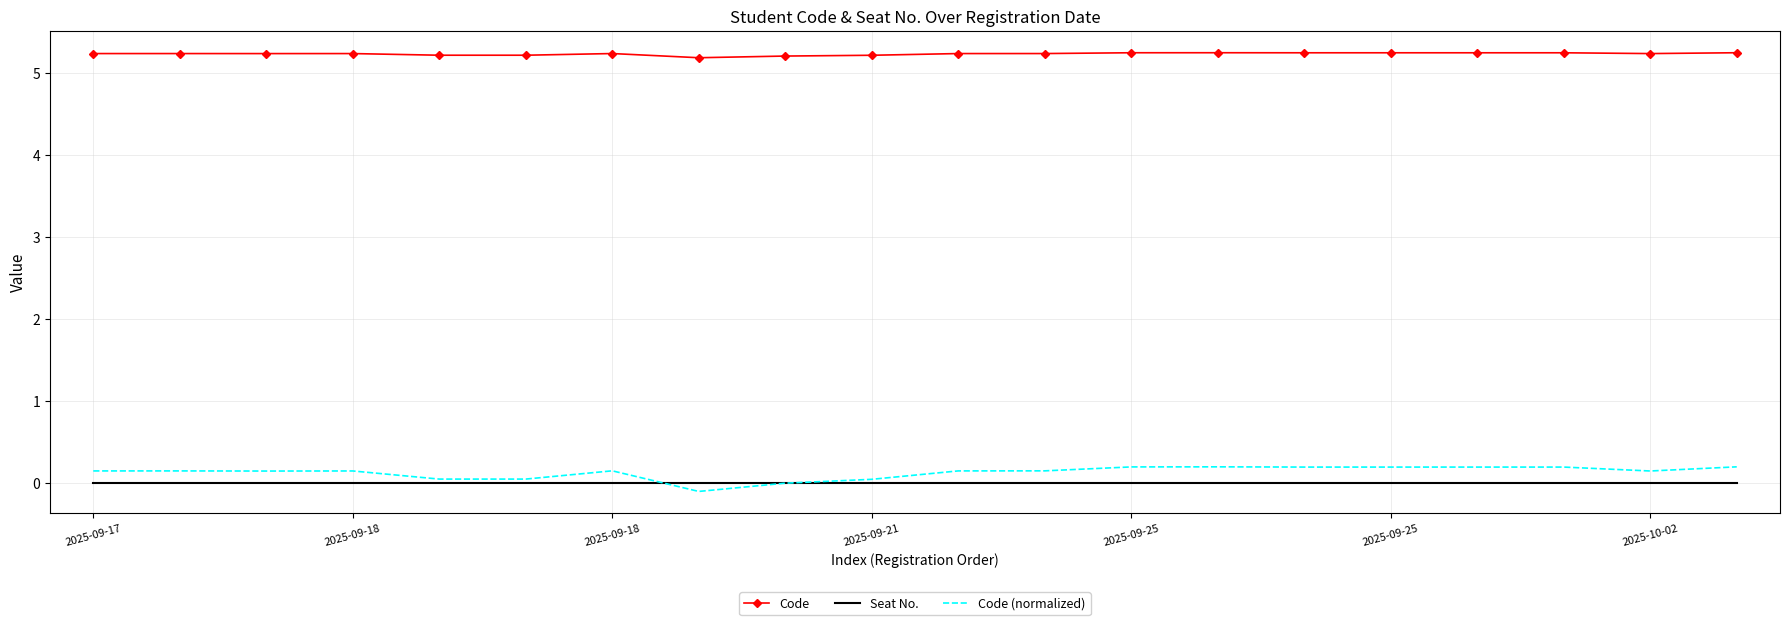

Which series has the largest total across all categories?

Code